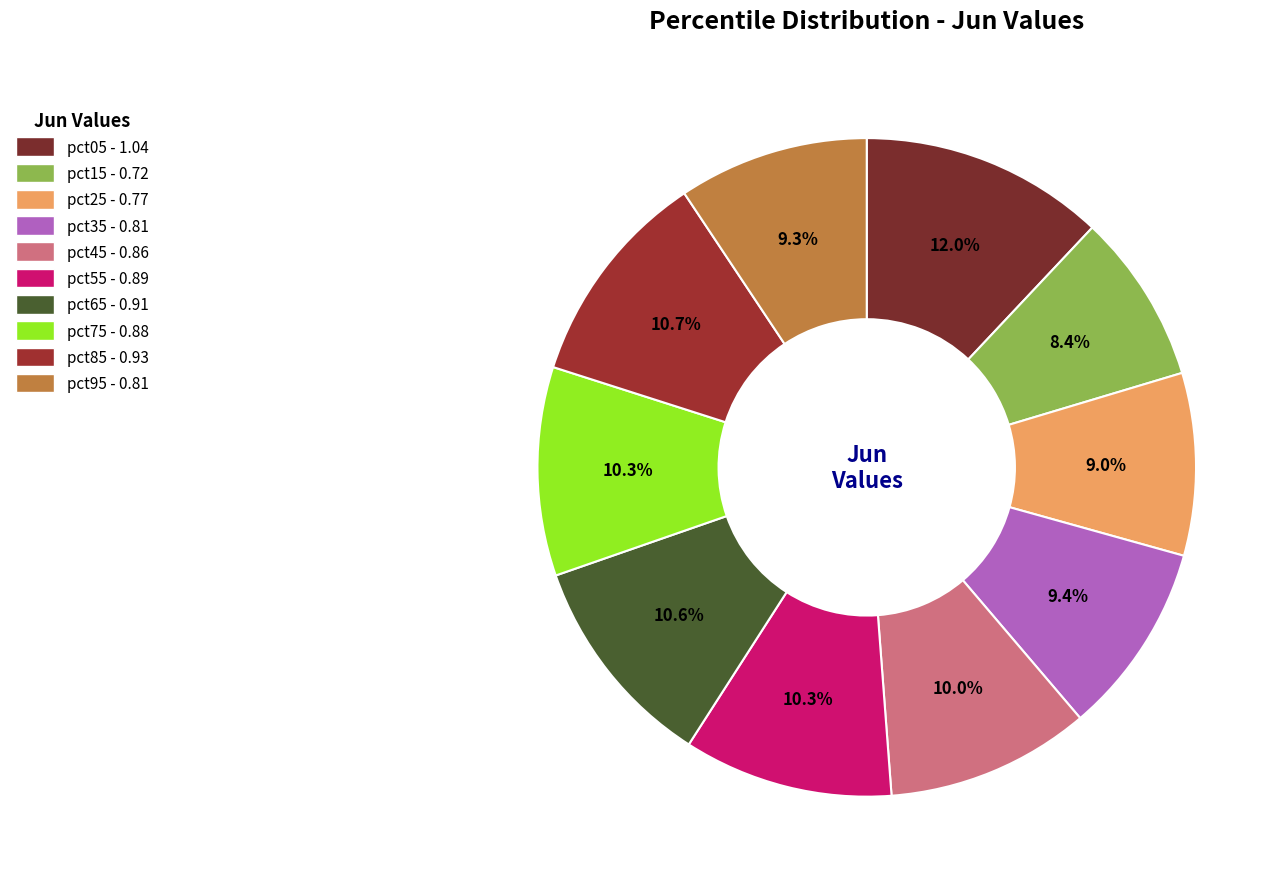

What portion of the pie excludes pct45?

90.0%